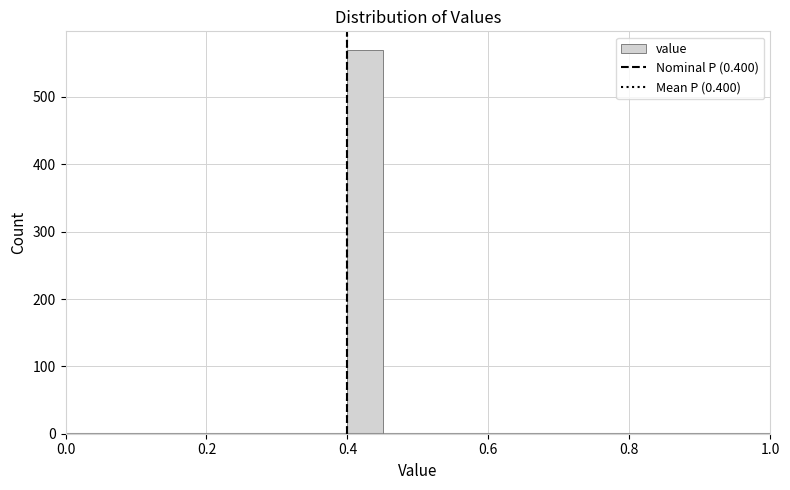

Around what value on the x-axis is the tallest bar? Give the approximate position of its centre, as read against the axis.

0.42